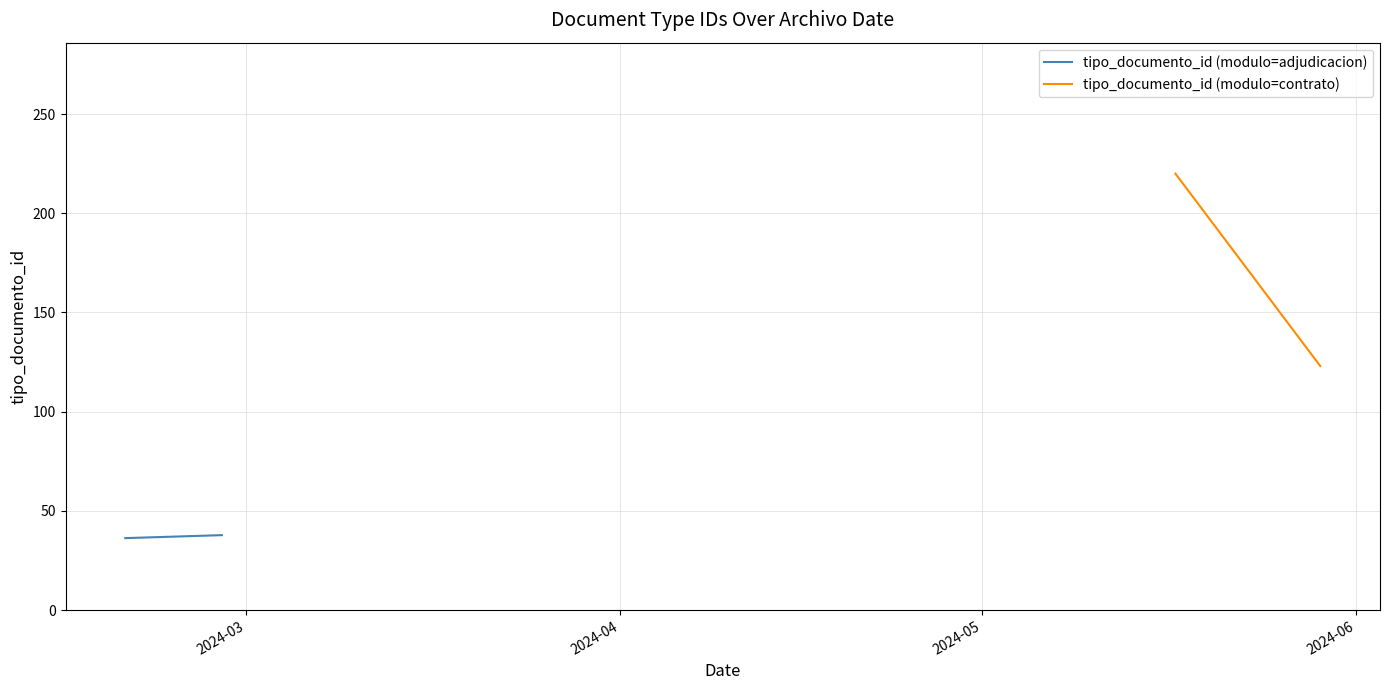

Reading left to right, list all the values displayed in this chart.

tipo_documento_id (modulo=adjudicacion): 36.2	37.8
tipo_documento_id (modulo=contrato): 220.0	123.0